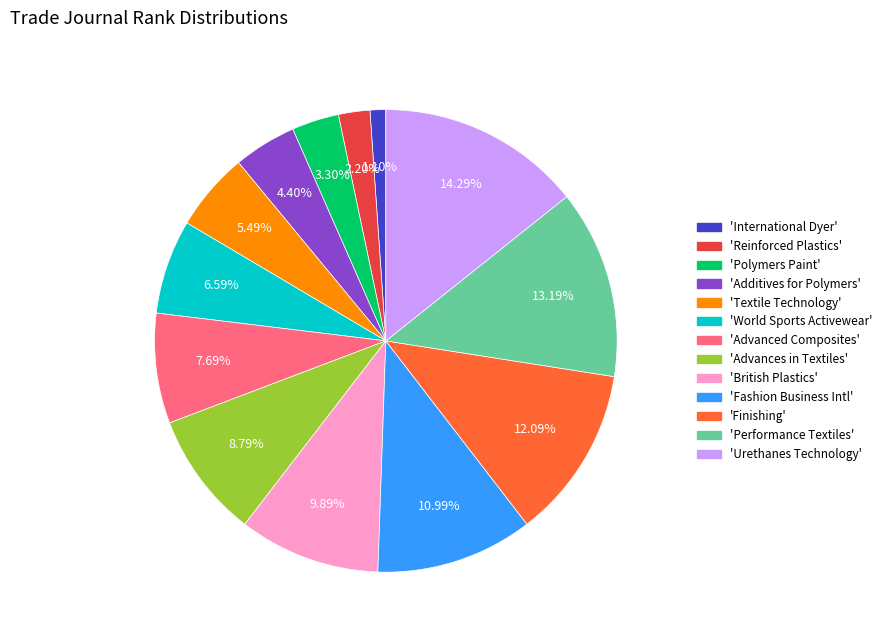

Does any single category account for the majority?

No